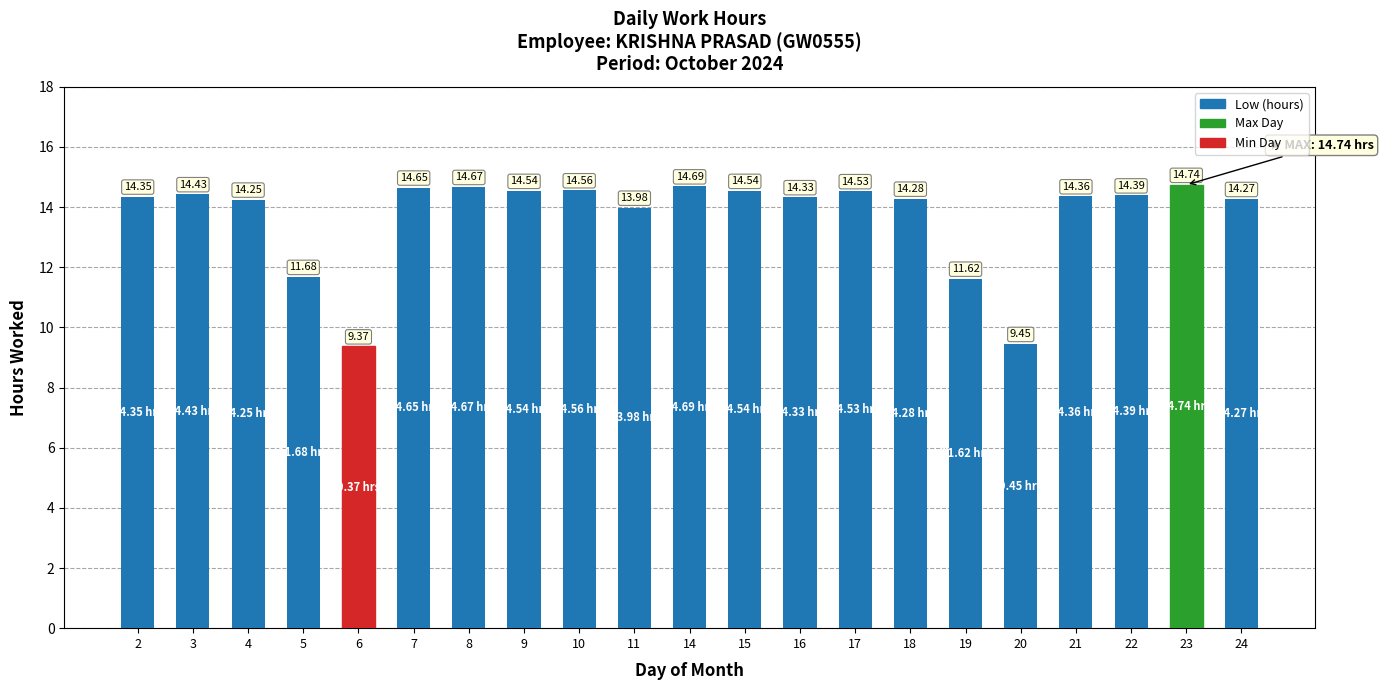

What is the sum of all values?

287.7